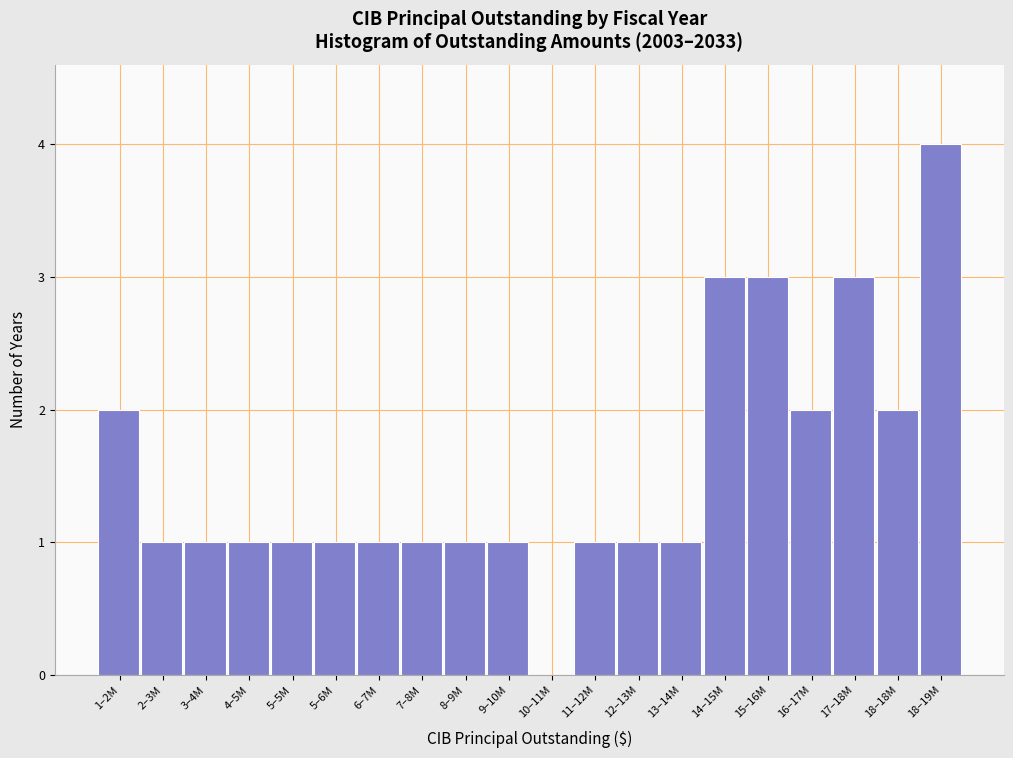

Reading left to right, transcribe all the data shown in this chart.

1–2M=2	2–3M=1	3–4M=1	4–5M=1	5–5M=1	5–6M=1	6–7M=1	7–8M=1	8–9M=1	9–10M=1	10–11M=0	11–12M=1	12–13M=1	13–14M=1	14–15M=3	15–16M=3	16–17M=2	17–18M=3	18–18M=2	18–19M=4